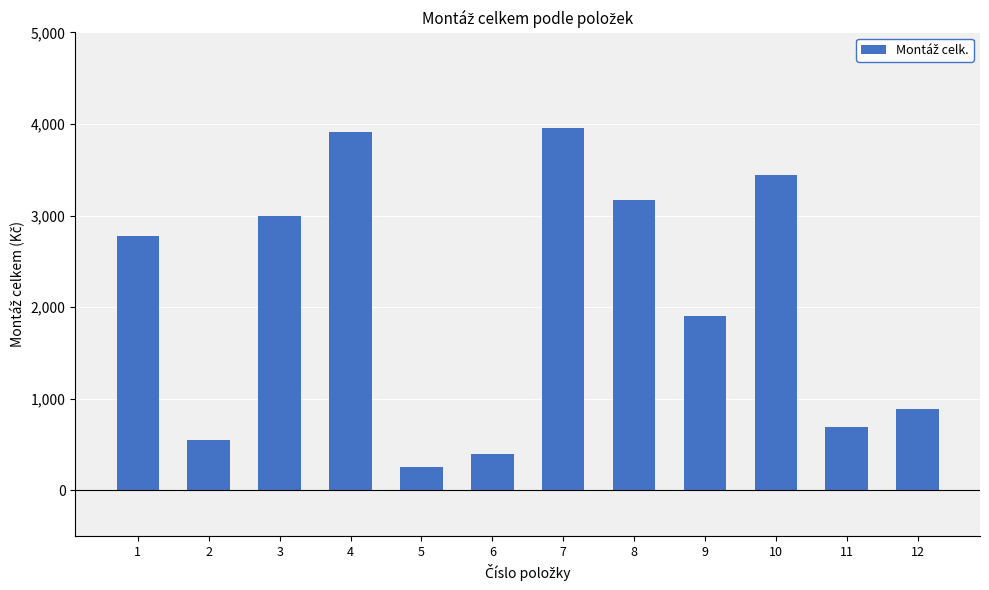

Reading left to right, extract all data points from this chart.

1=2778.6	2=545.4	3=2995.7	4=3909.3	5=249.5	6=398.6	7=3958.5	8=3167.2	9=1900.8	10=3442.8	11=694.7	12=884.0